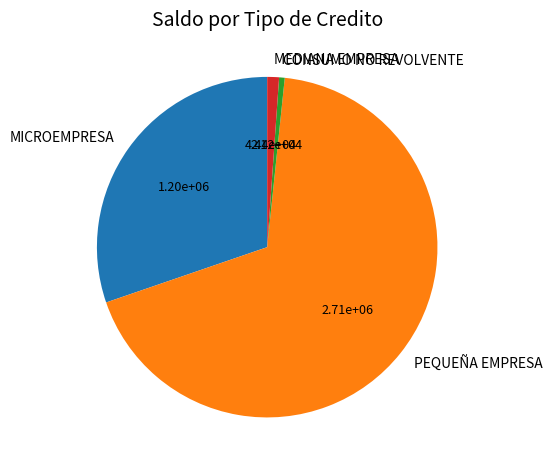

Do MICROEMPRESA and PEQUEÑA EMPRESA together represent more than half of the pie?

Yes